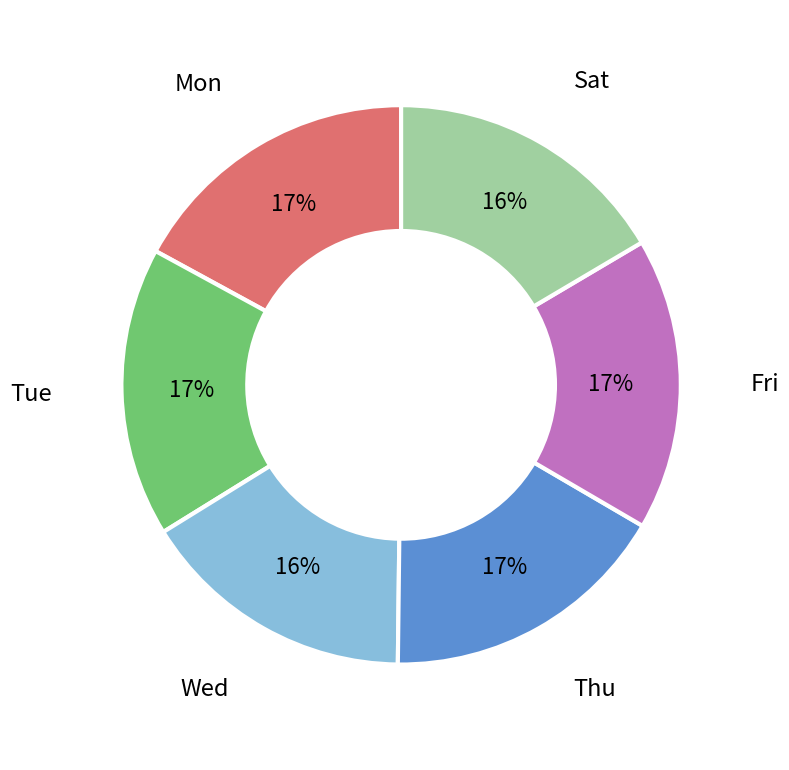

To the nearest percent, what is the difference between the Tue and Wed slice percentages?

1%